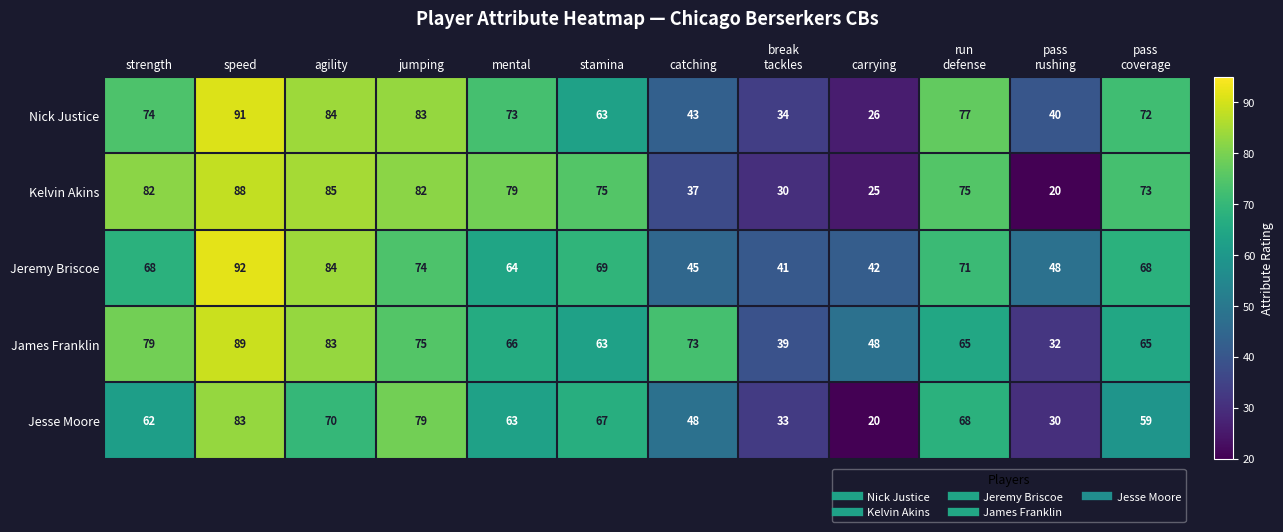

Which series has the largest range (max minus min)?

Kelvin Akins